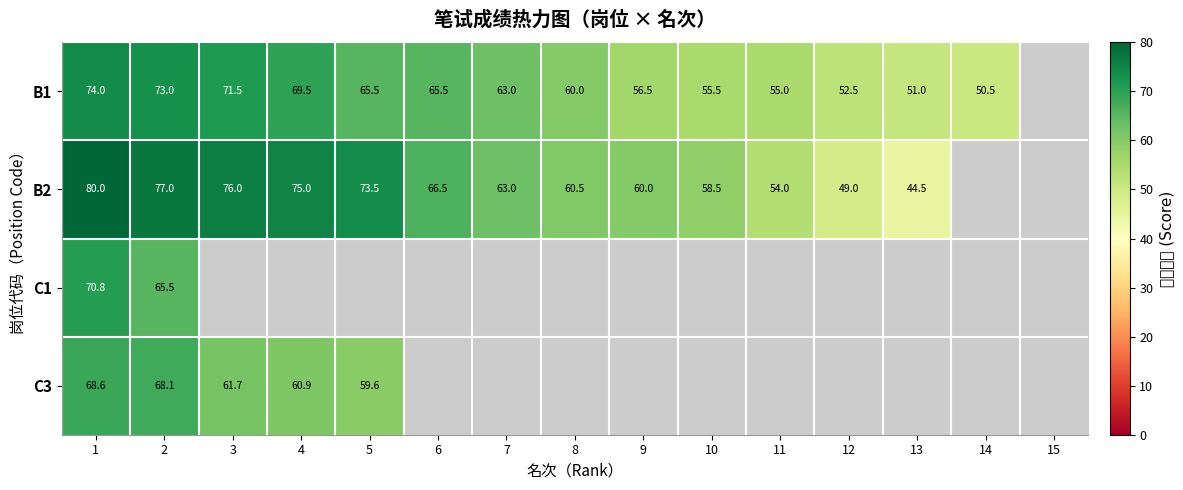

Which has a higher value, 12 or 8?

8